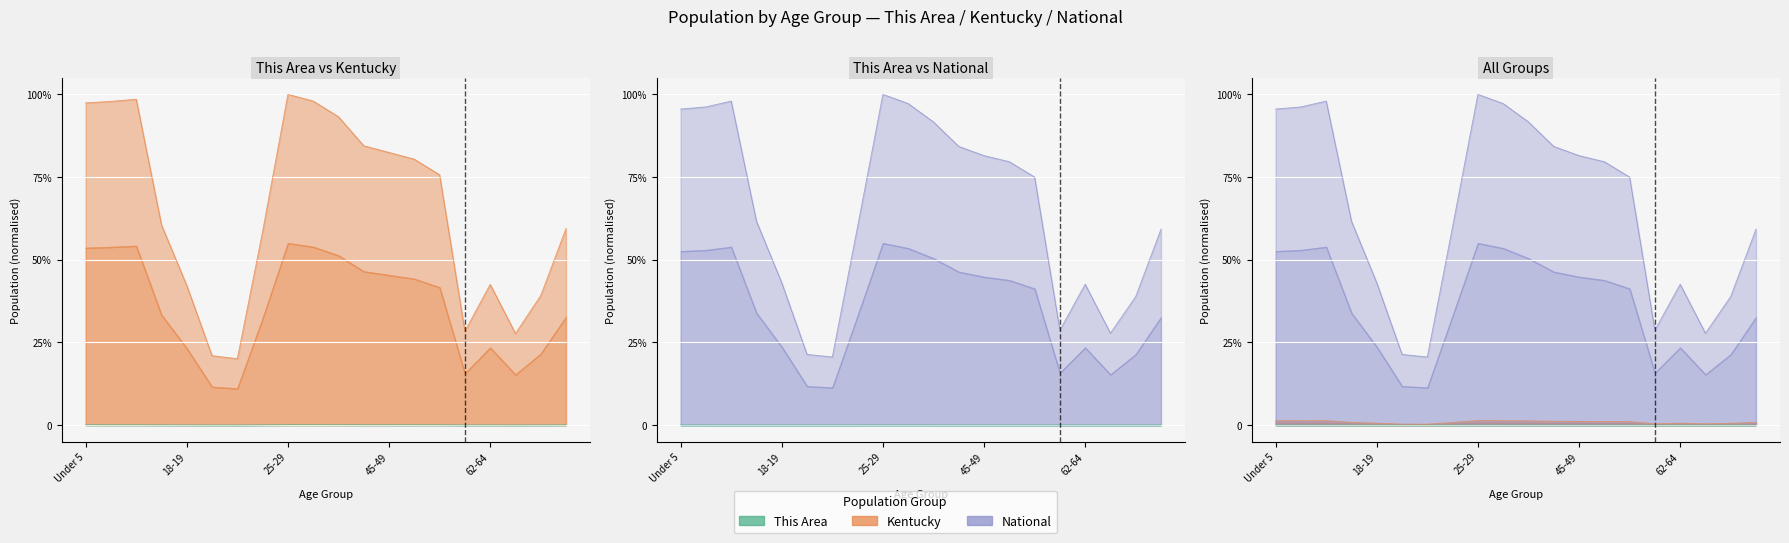

At which label is This Area closest to 0?

21